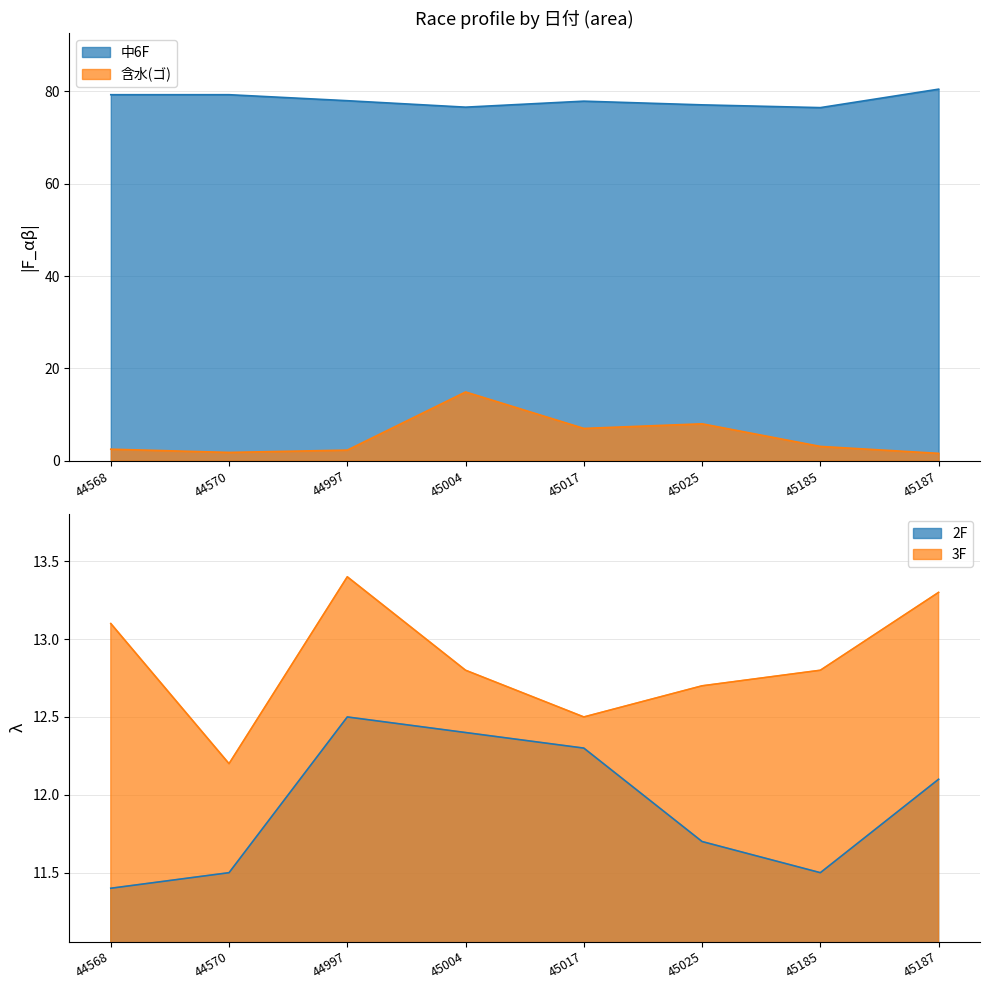

Reading left to right, extract all data points from this chart.

中6F: 44568=79.3	44570=79.3	44997=78.0	45004=76.6	45017=77.9	45025=77.1	45185=76.5	45187=80.5
含水(ゴ): 44568=2.5	44570=1.8	44997=2.3	45004=14.9	45017=7.0	45025=8.0	45185=3.1	45187=1.6
2F: 44568=11.4	44570=11.5	44997=12.5	45004=12.4	45017=12.3	45025=11.7	45185=11.5	45187=12.1
3F: 44568=13.1	44570=12.2	44997=13.4	45004=12.8	45017=12.5	45025=12.7	45185=12.8	45187=13.3